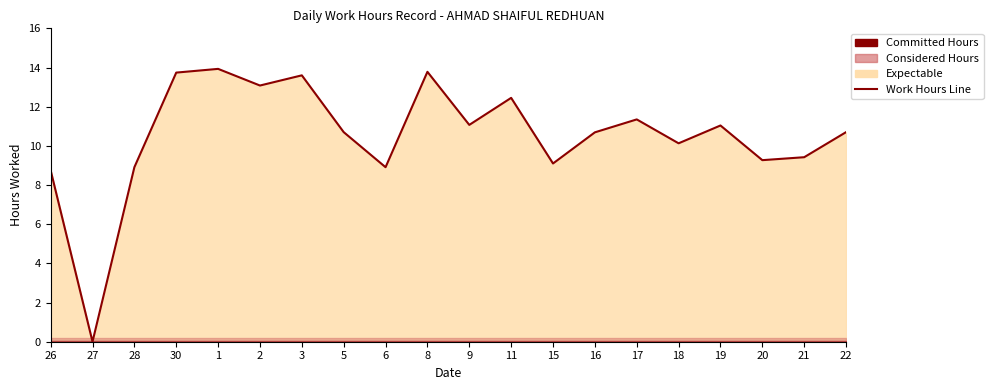

What is the label of the 19th point from the left?

21